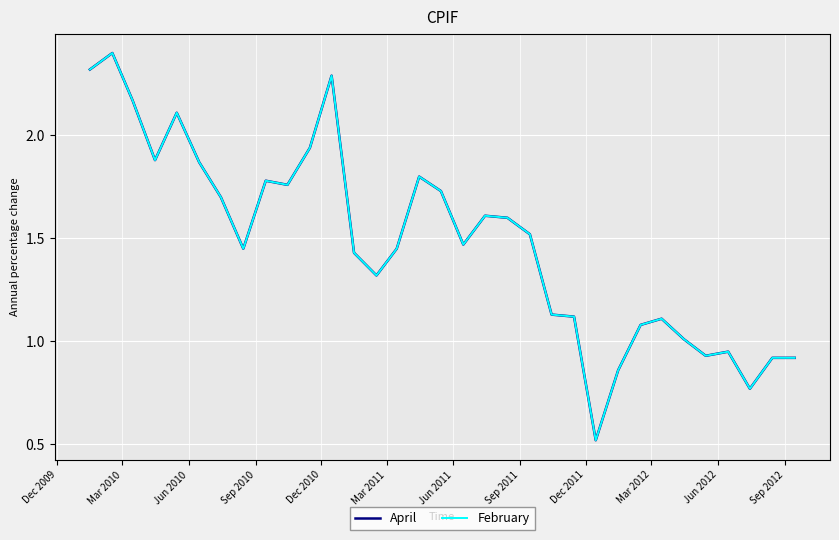

Does the chart have visible grid lines?

Yes